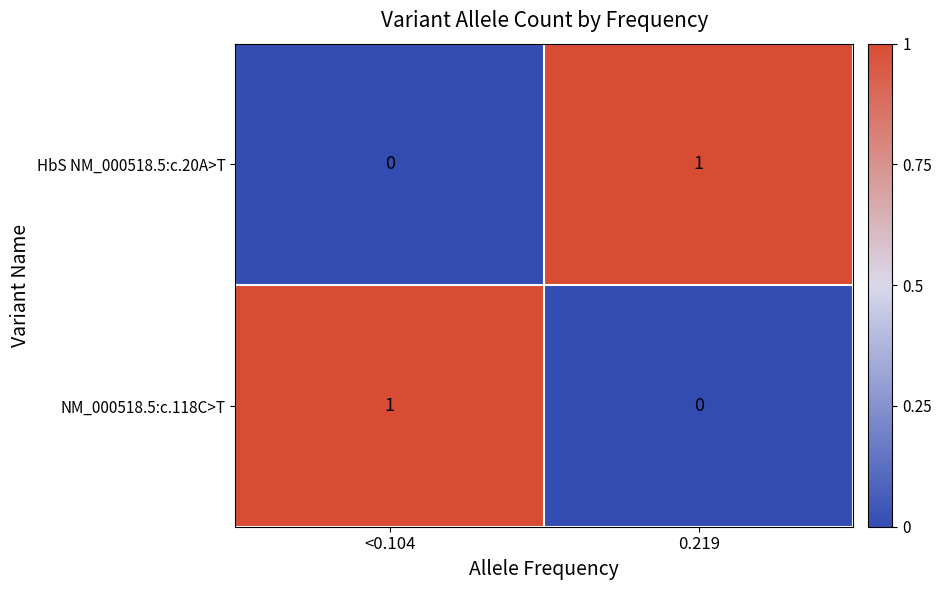

Reading left to right, extract all data points from this chart.

HbS NM_000518.5:c.20A>T: 0	1
NM_000518.5:c.118C>T: 1	0